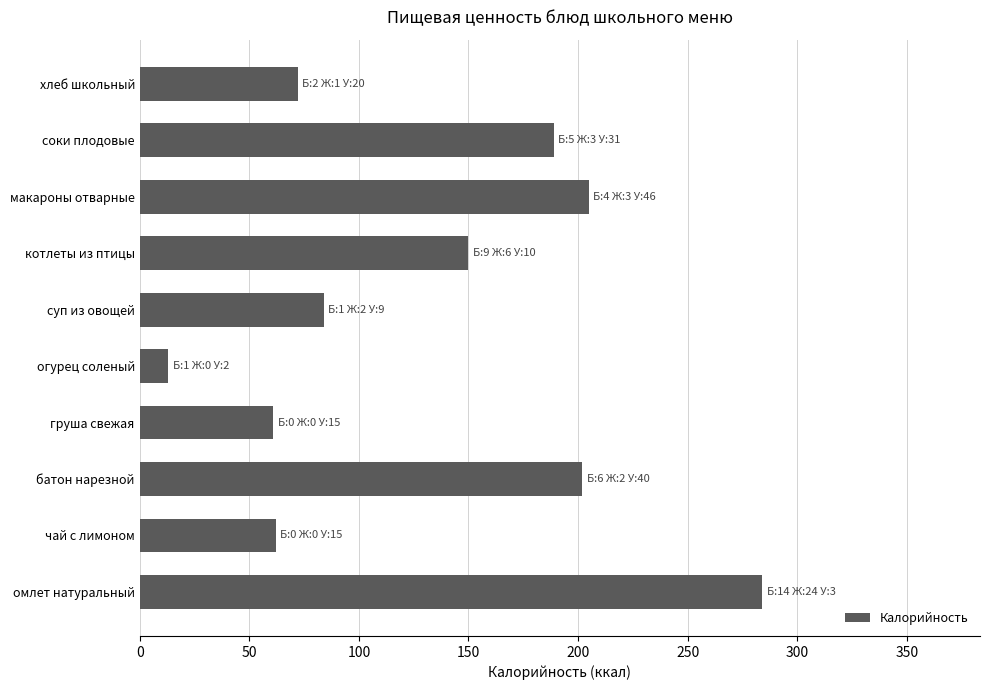

What is the approximate value at чай с лимоном?

62